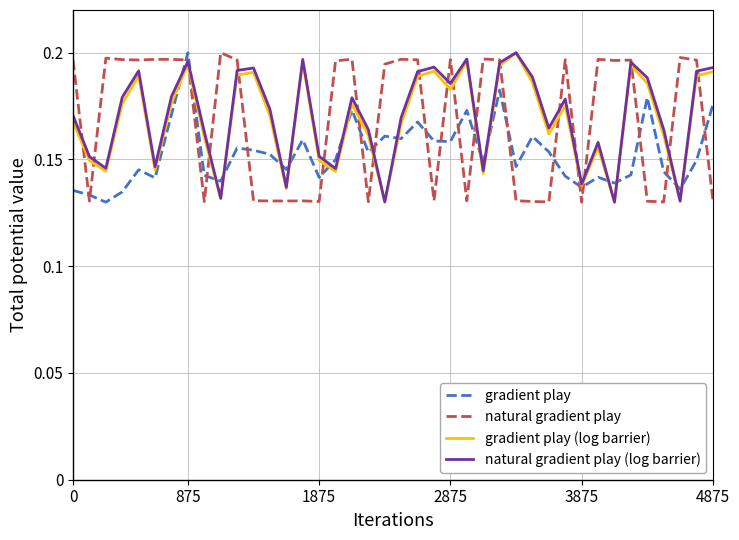

Count the gradient play values in the range 0 to 1.

40